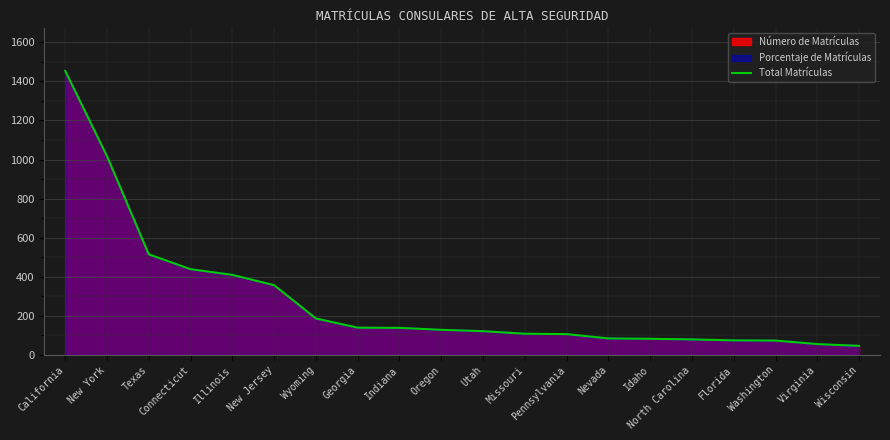

Rank the categories by value from lowest to highest.

Wisconsin, Virginia, Washington, Florida, North Carolina, Idaho, Nevada, Pennsylvania, Missouri, Utah, Oregon, Indiana, Georgia, Wyoming, New Jersey, Illinois, Connecticut, Texas, New York, California